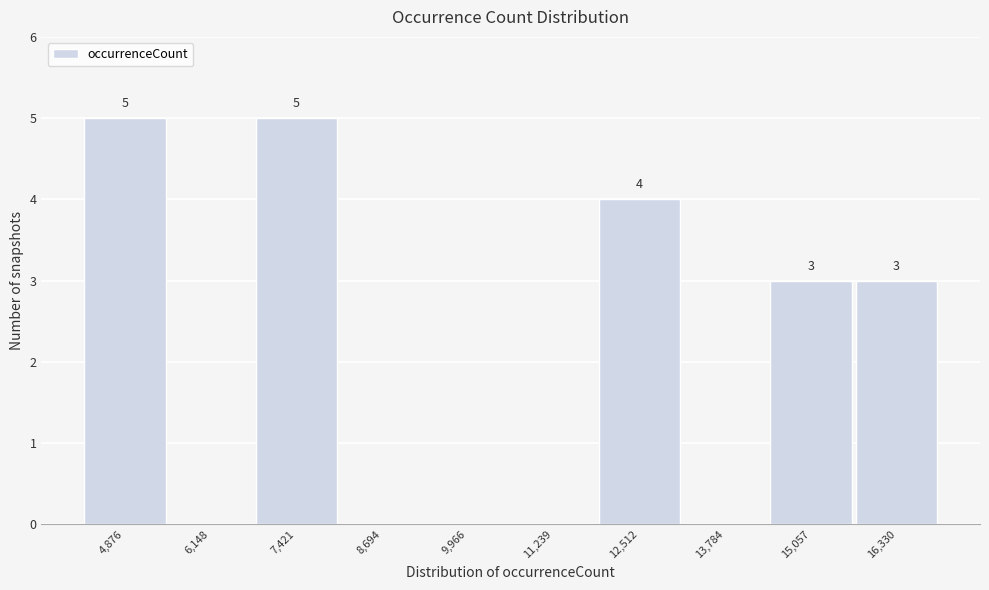

Reading left to right, what are all the values shown in this chart?

4,876=5	6,148=0	7,421=5	8,694=0	9,966=0	11,239=0	12,512=4	13,784=0	15,057=3	16,330=3